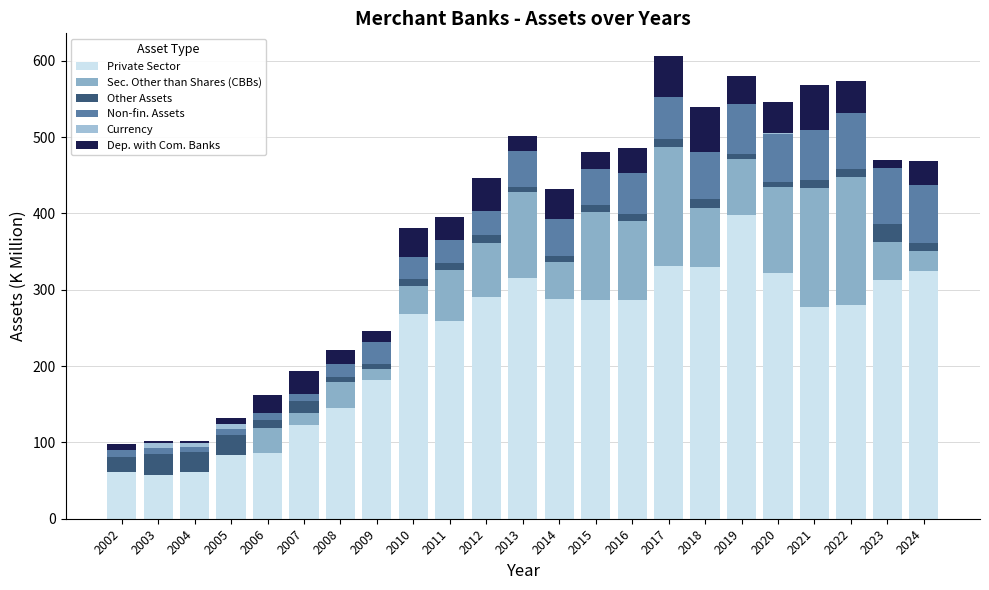

Between 2014 and 2015, which series saw the biggest shift?

Sec. Other than Shares (CBBs)